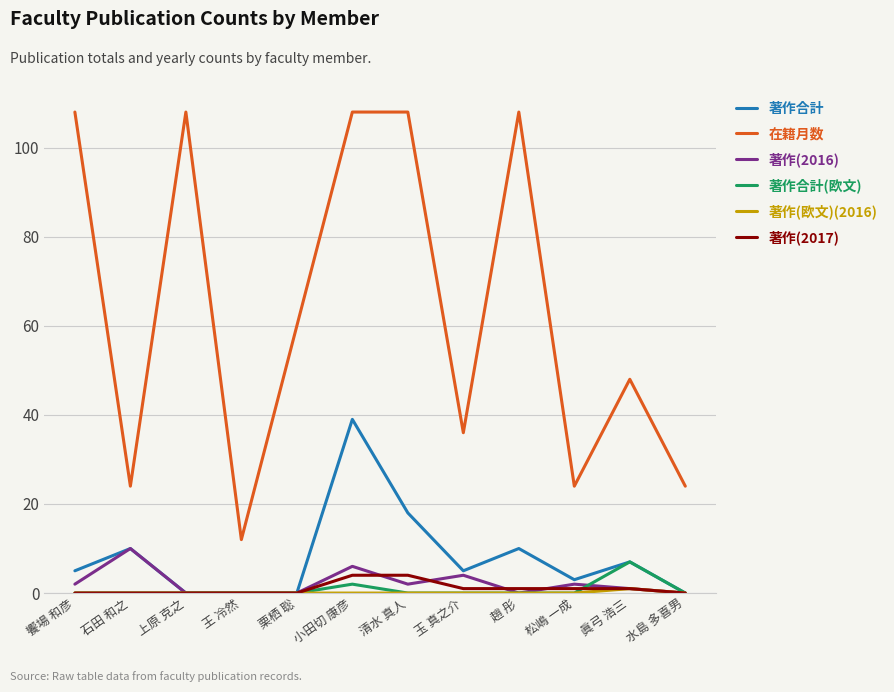

Which series has the largest total across all categories?

在籍月数